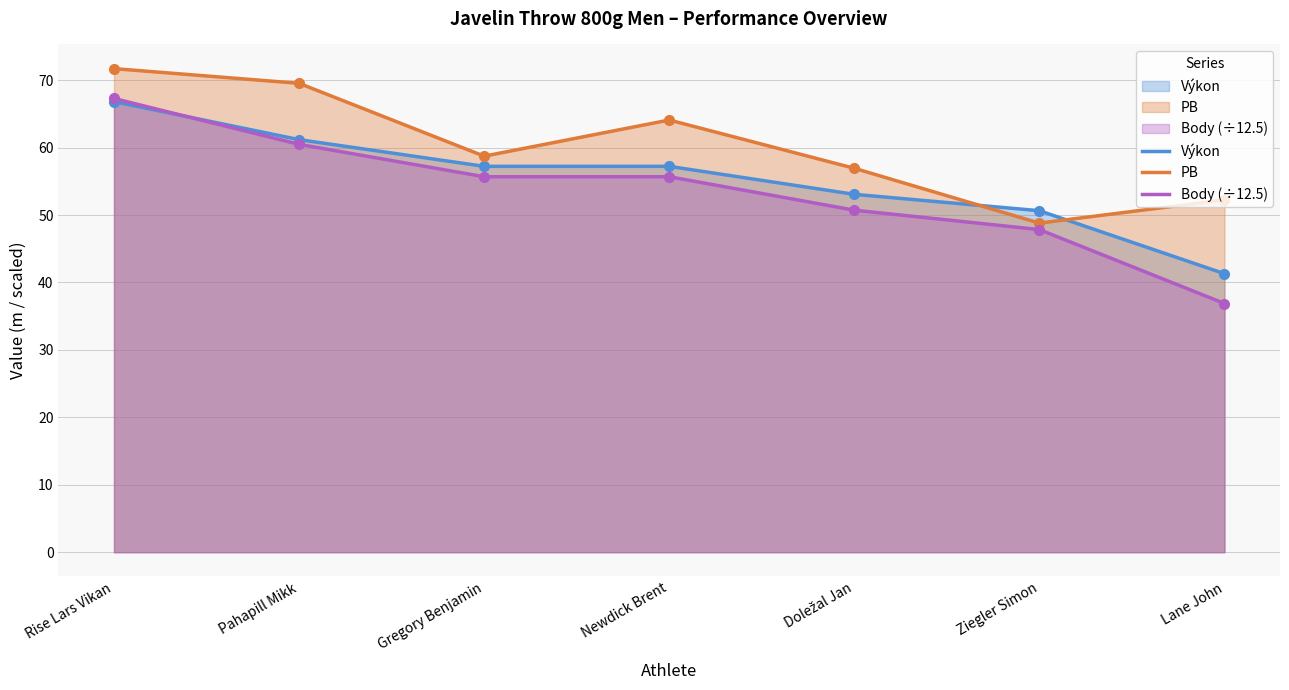

At how many categories does at least one series exceed 40?

7